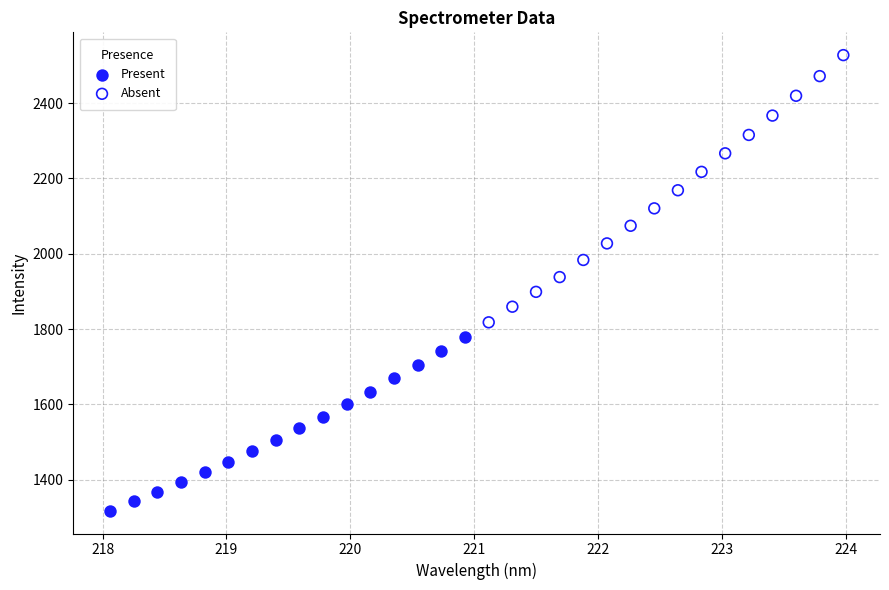

Which series contains the lowest Y value?

Present